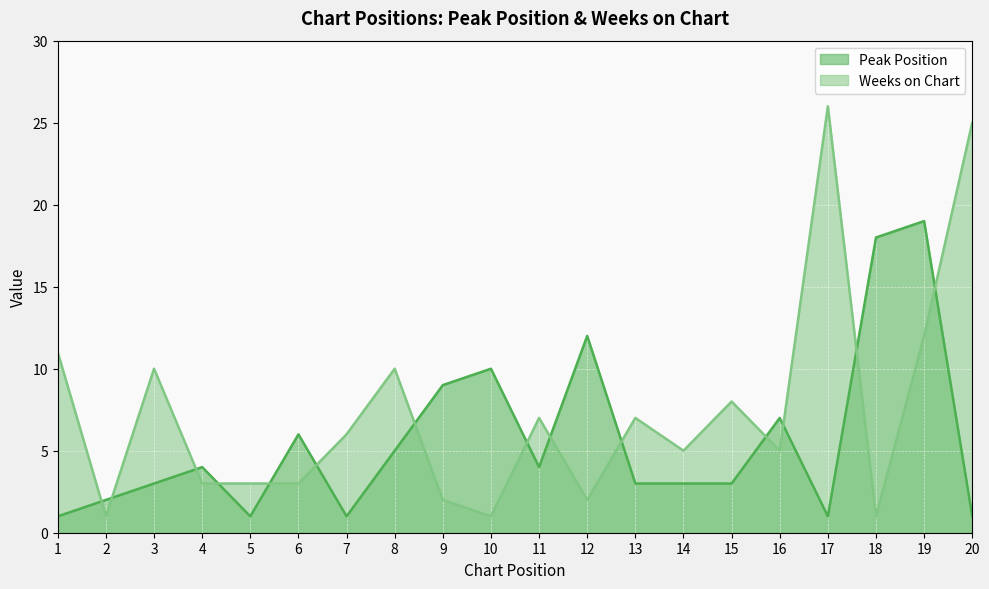

At which label does Weeks on Chart first exceed 6?

1